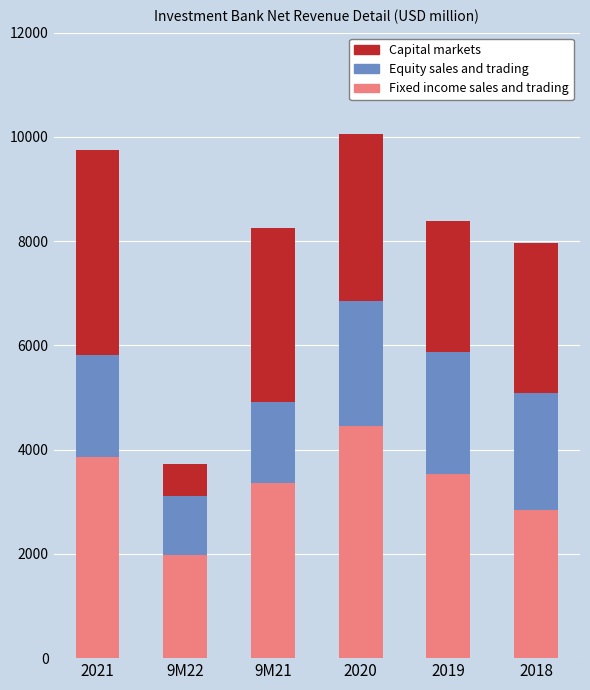

What value does the Fixed income sales and trading series have at 9M22?

1982